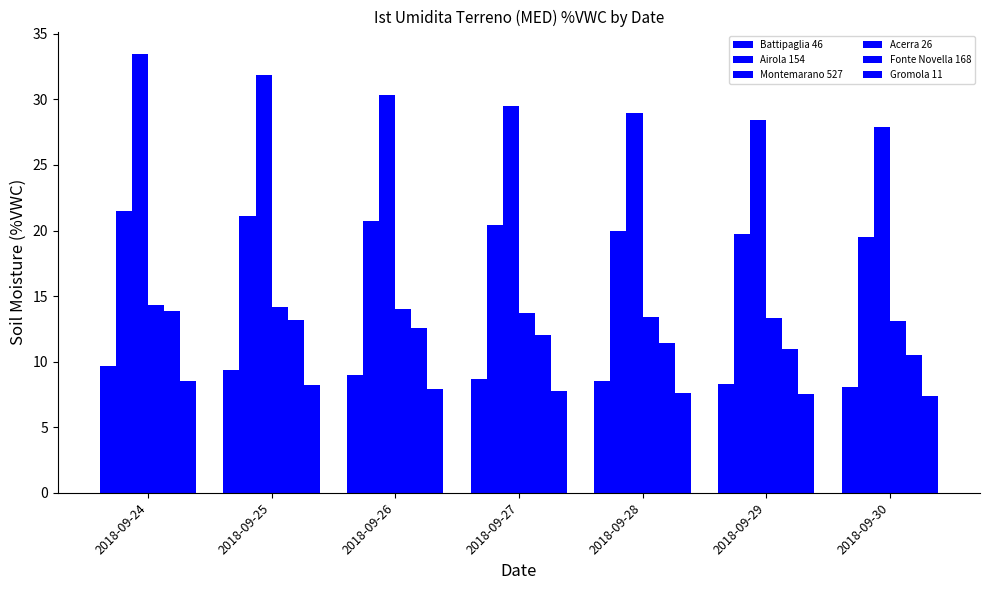

Which label corresponds to the smallest value in the chart?

2018-09-30